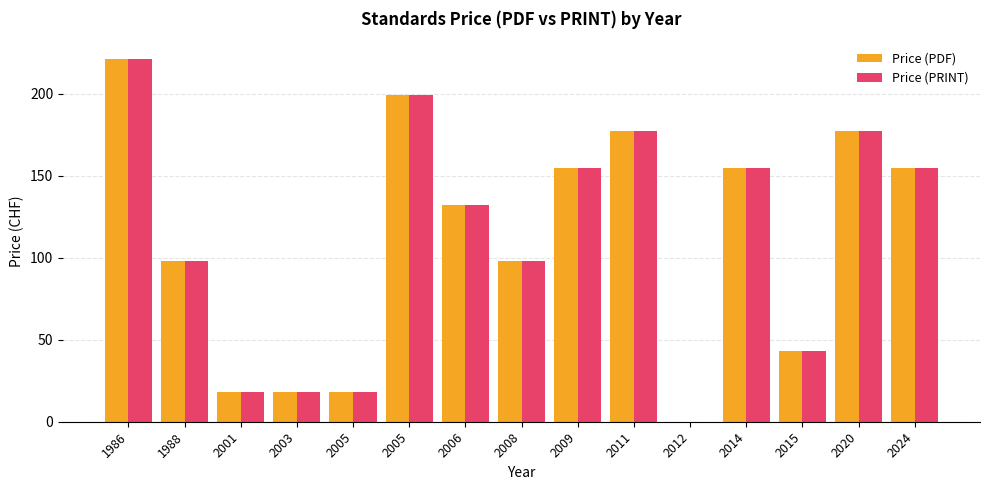

How many groups of bars are there?

15